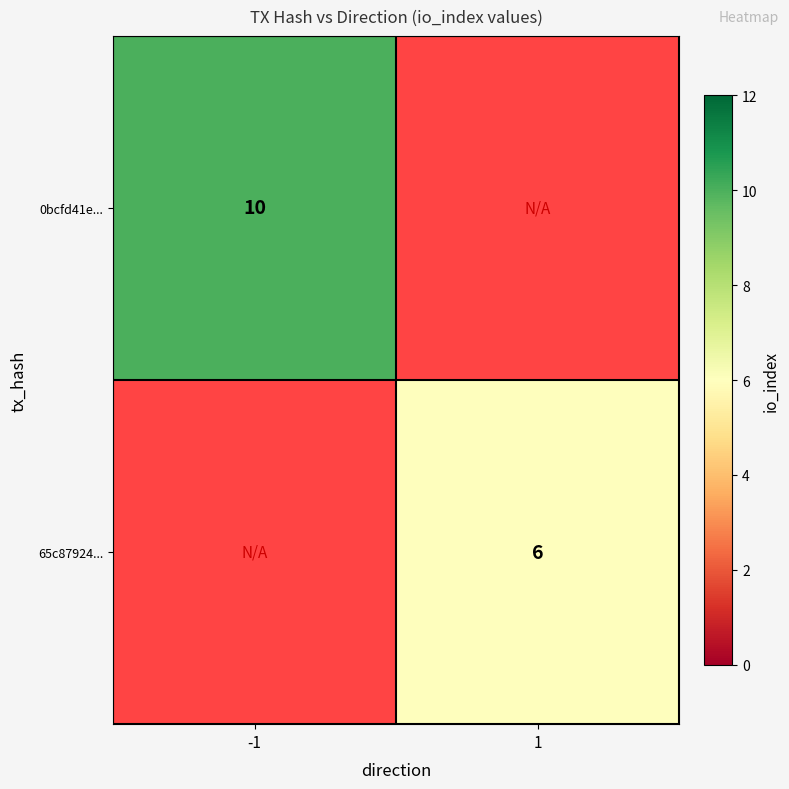

Is the value of 65c87924... at 1 greater than the value of 0bcfd41e... at -1?

No